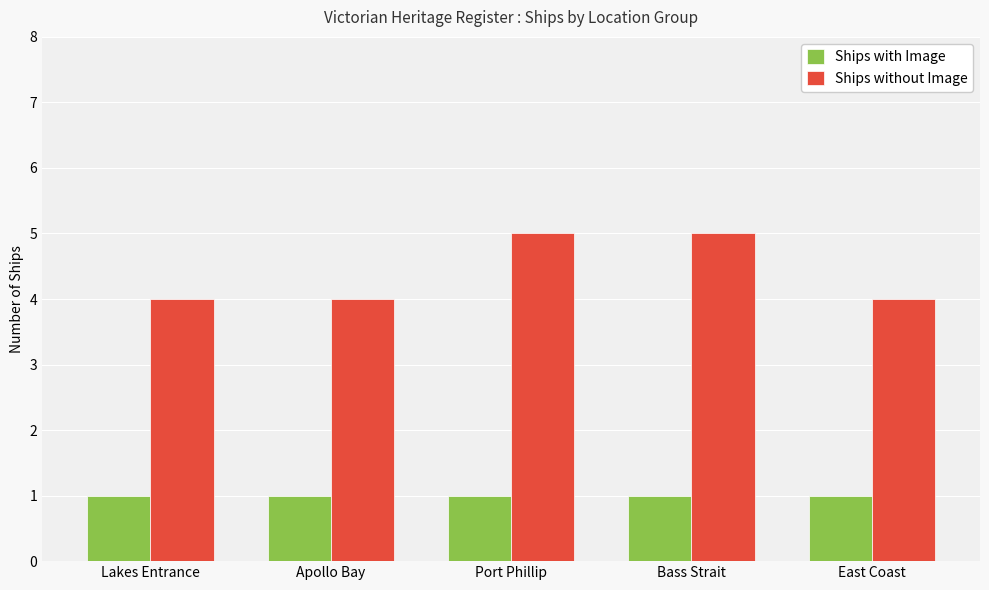

What is the sum of the Ships without Image values at East Coast and Apollo Bay?

8